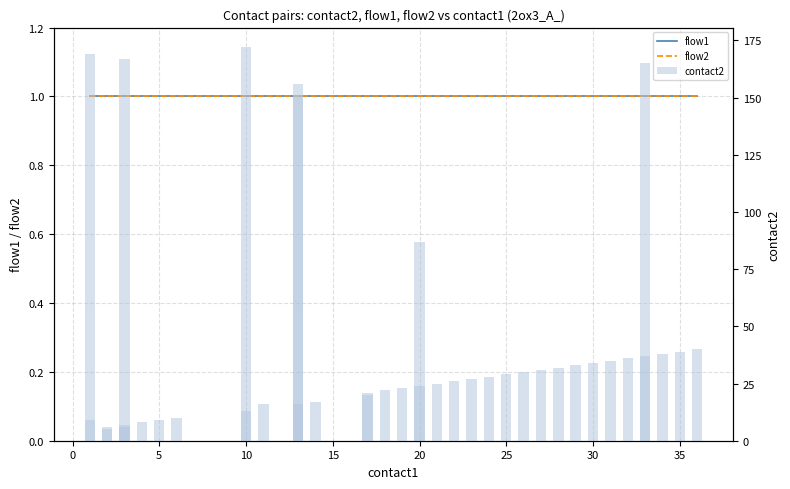

Is the value of flow2 at 25 greater than the value of contact2 at 20?

No